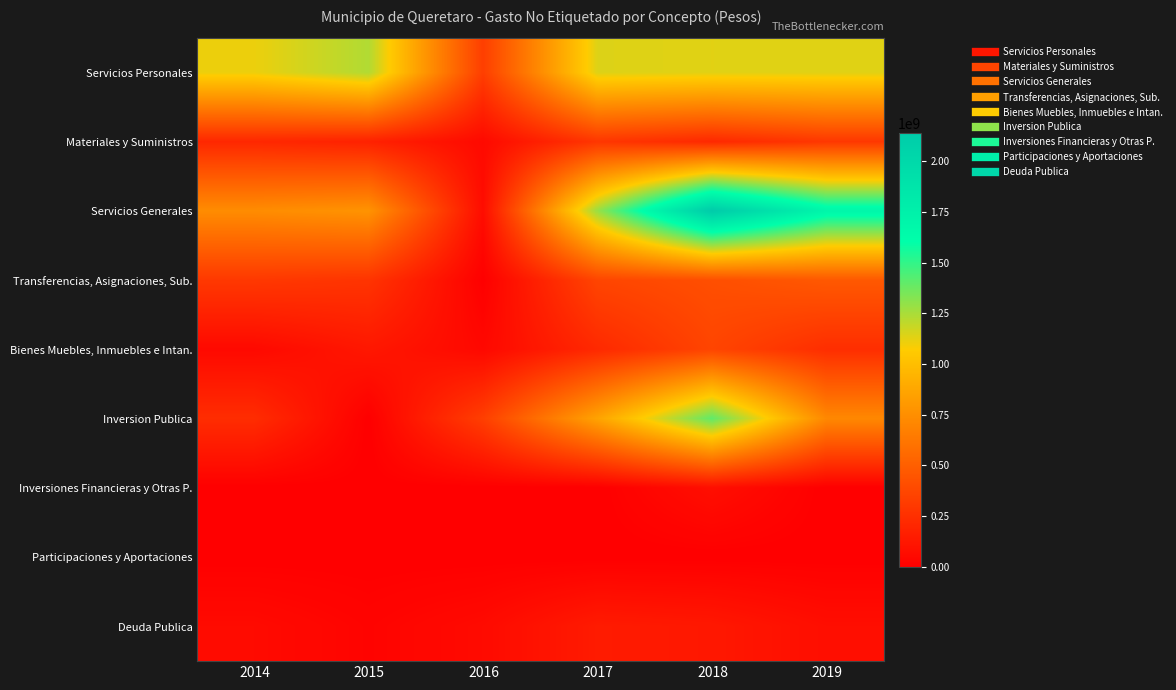

What is the total value across all series at 2017?

4299828781.5